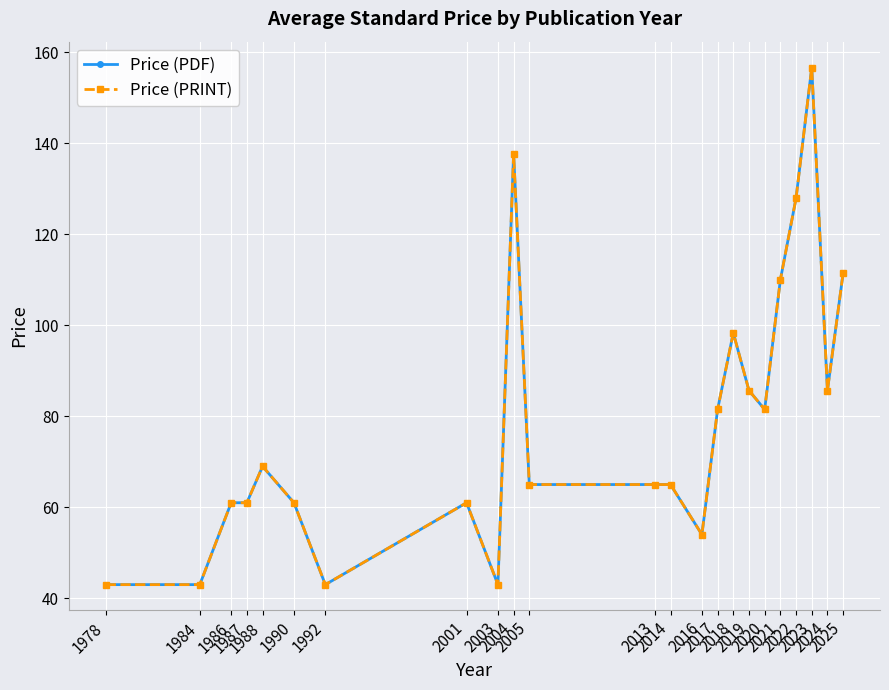

Is this an area chart (filled region under the line)?

No